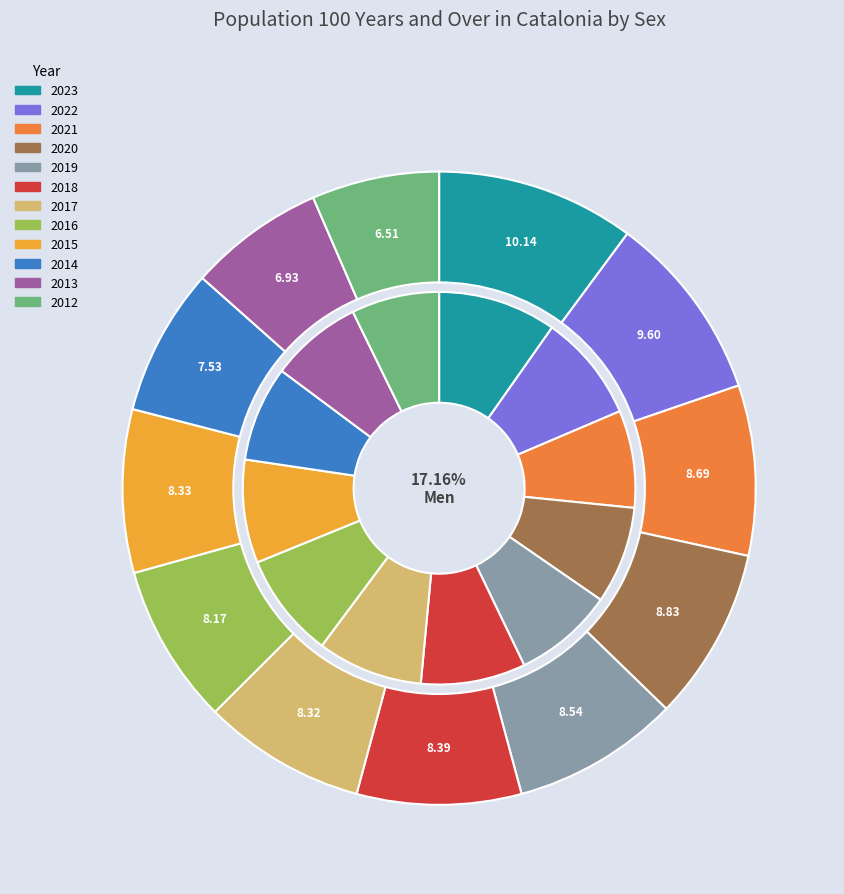

Which series has the largest range (max minus min)?

Women